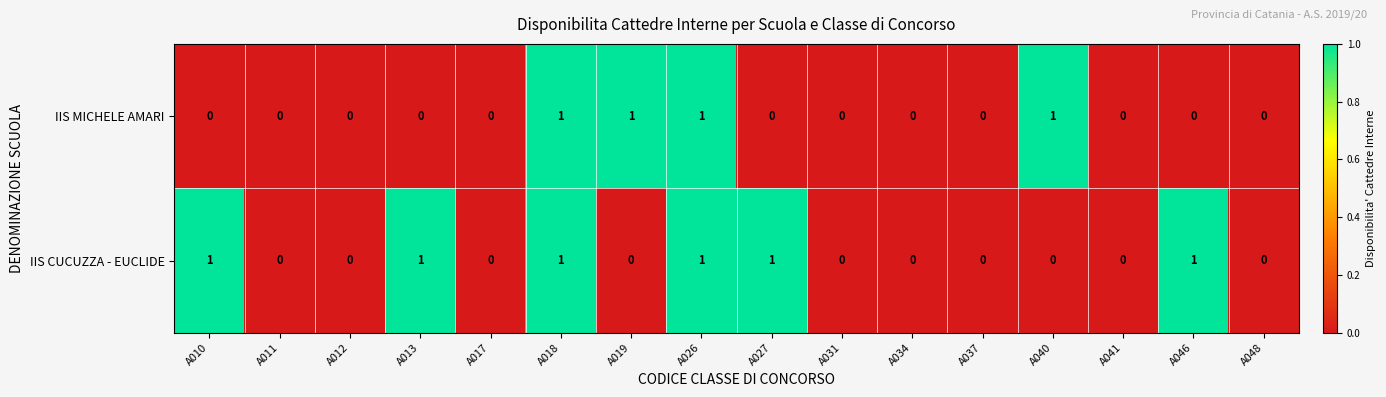

True or false: IIS MICHELE AMARI has a value of 1 at A040.

True